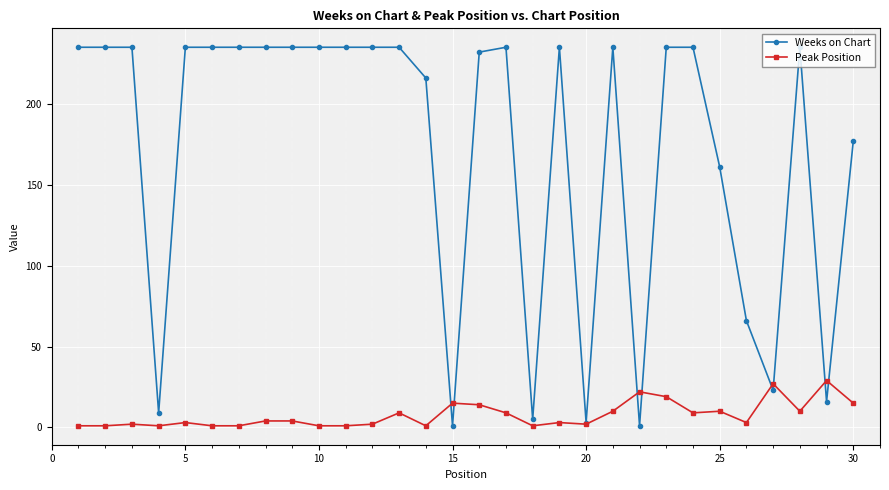

Which series has the largest range (max minus min)?

Weeks on Chart